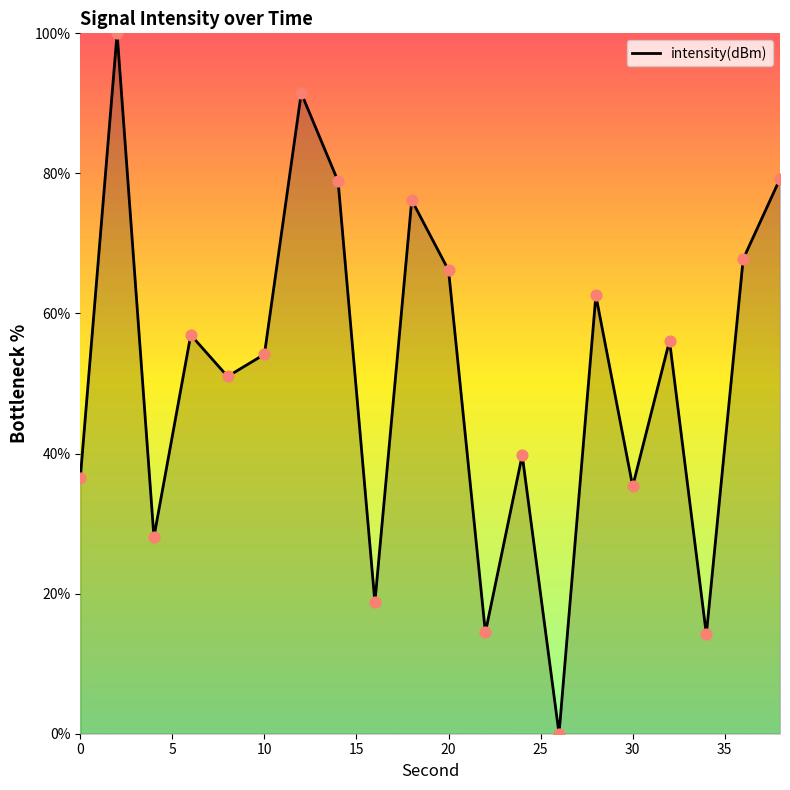

What is the greatest value displayed?

100.0